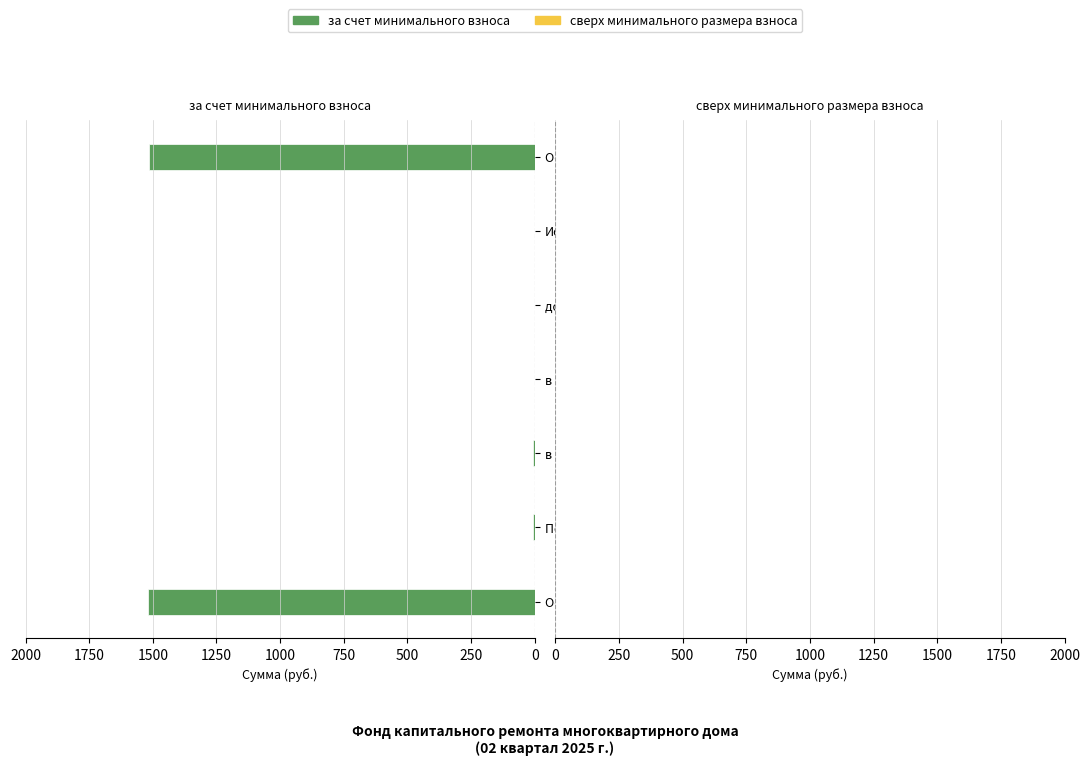

True or false: the data shows 2400.2 at Остаток на начало.

False